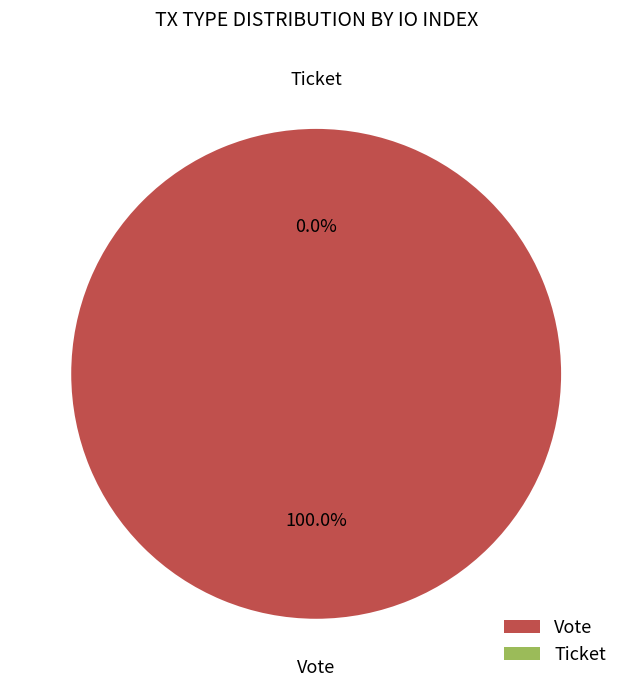

Rank the categories by value from lowest to highest.

Ticket, Vote